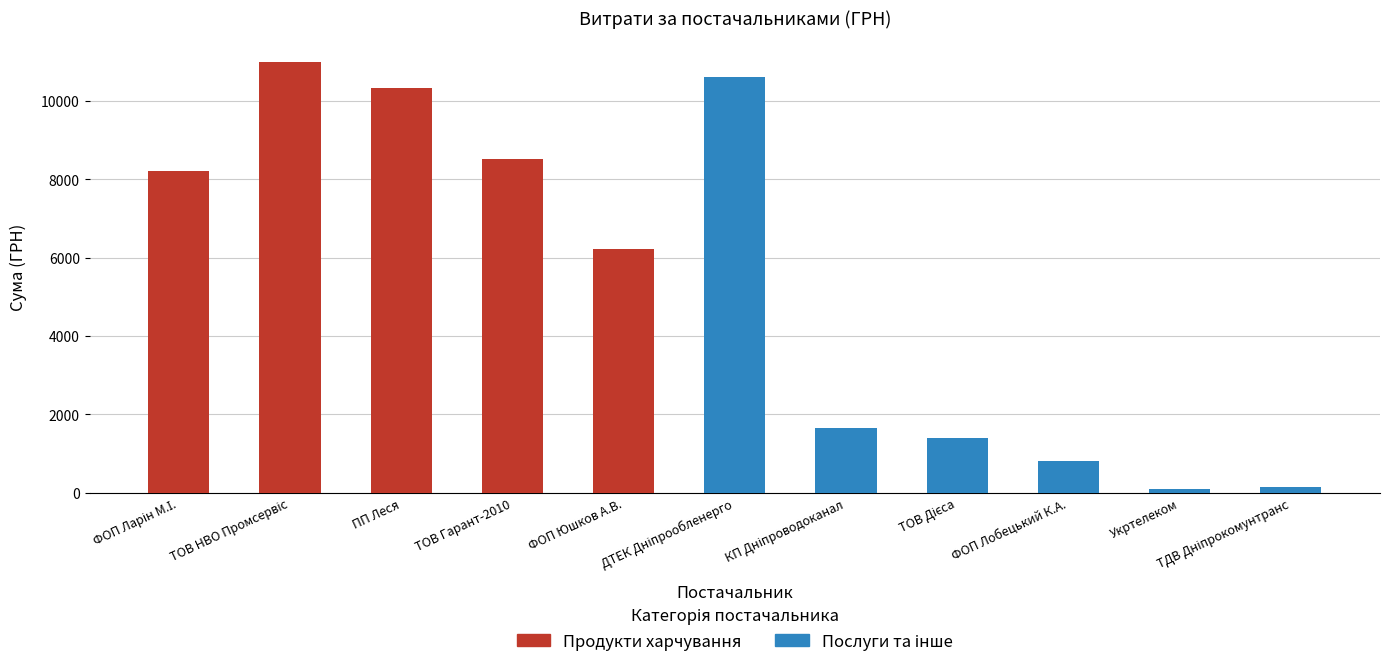

Where is the data nearest to the value 5544?

ФОП Юшков А.В.